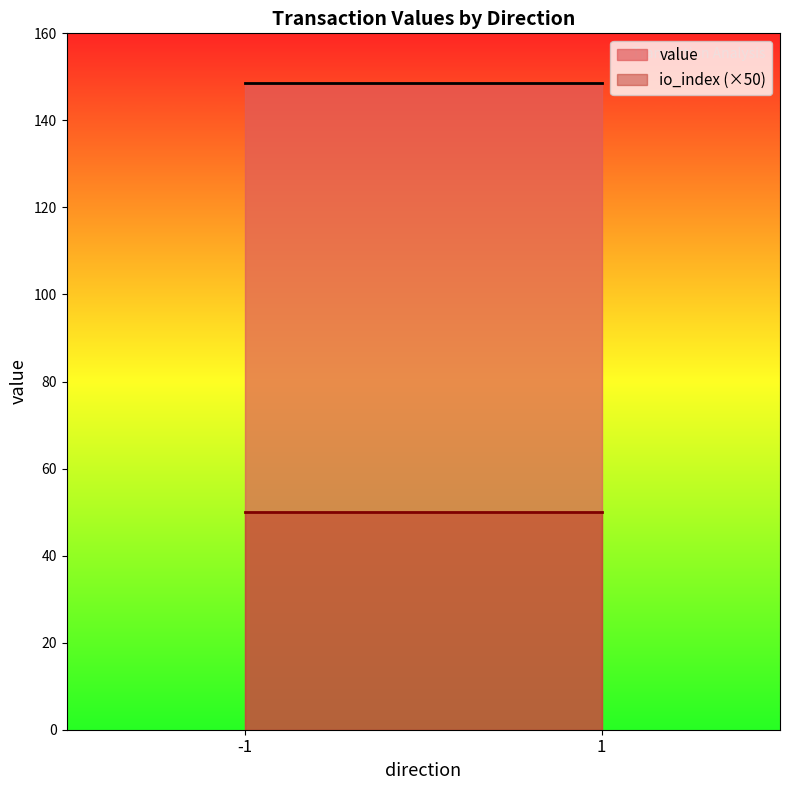

Which label corresponds to the largest value in the chart?

-1